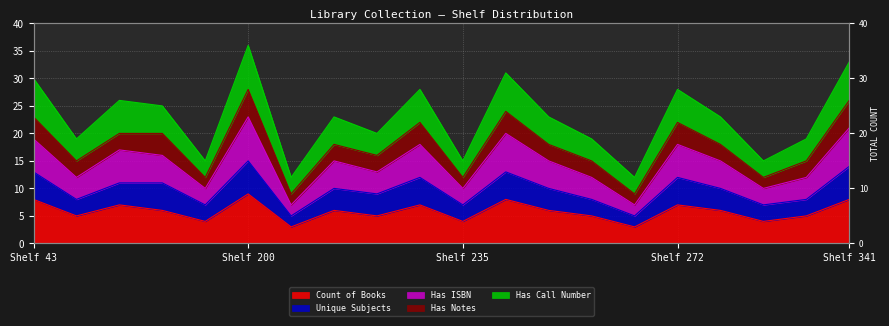

True or false: Has Call Number and Has ISBN intersect in this chart.

False